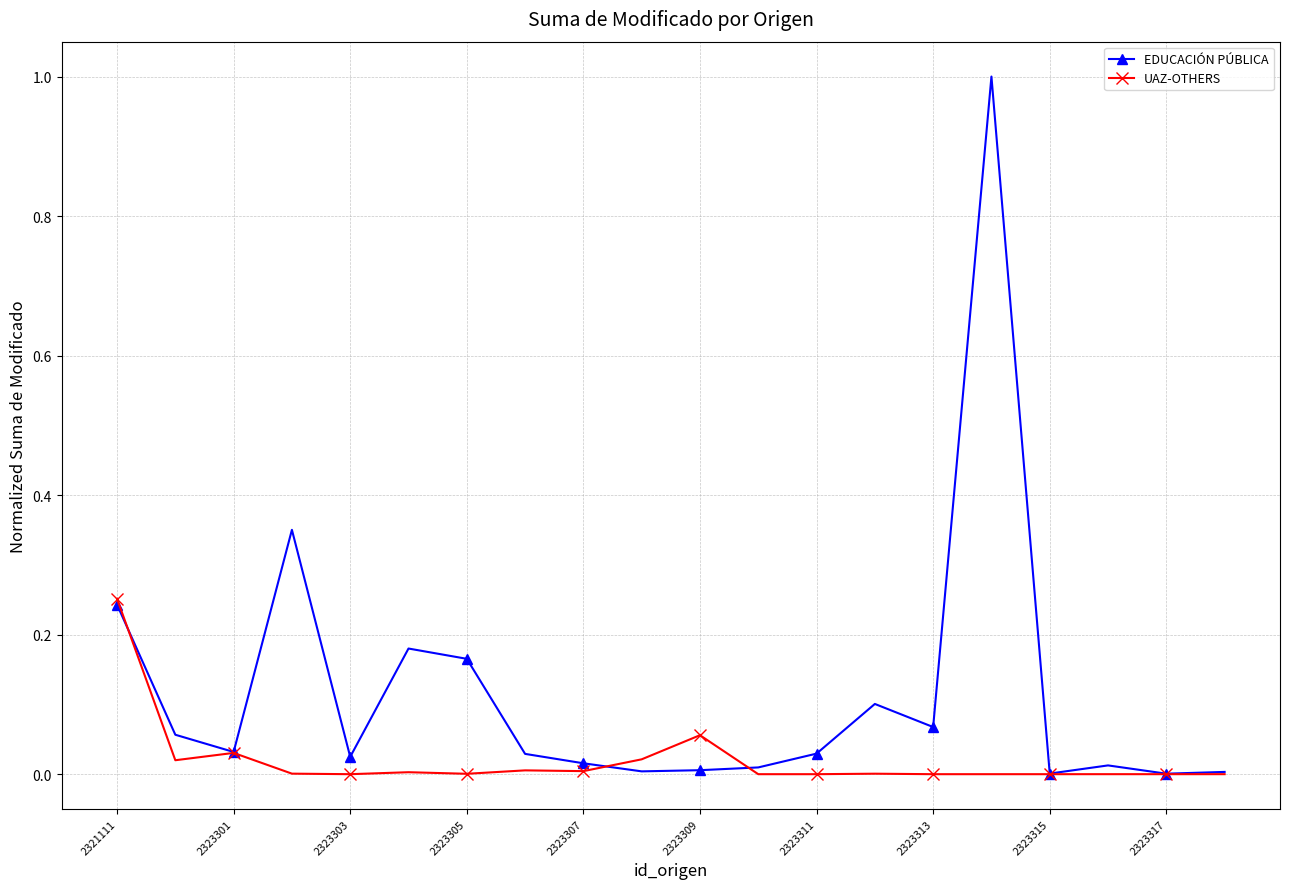

Which series has the widest spread of values?

EDUCACIÓN PÚBLICA